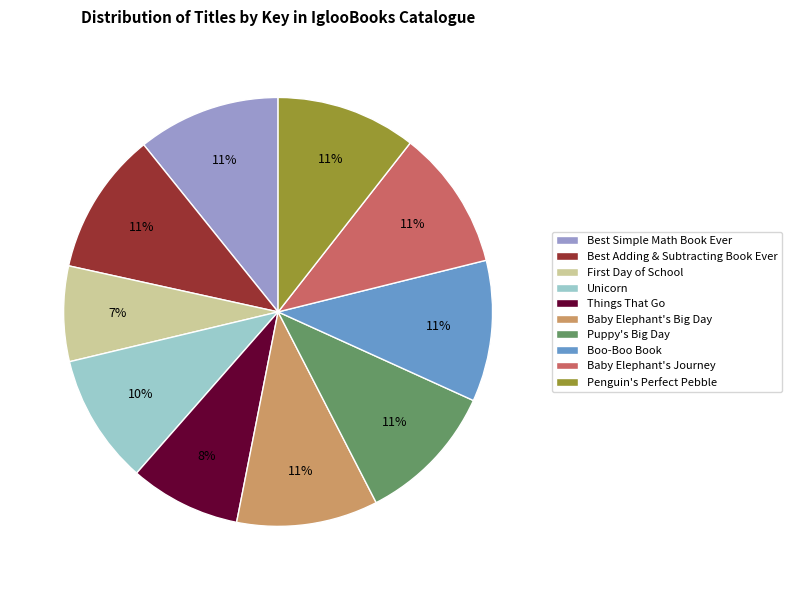

To the nearest percent, what is the combined percentage of Things That Go and Puppy's Big Day?

19%